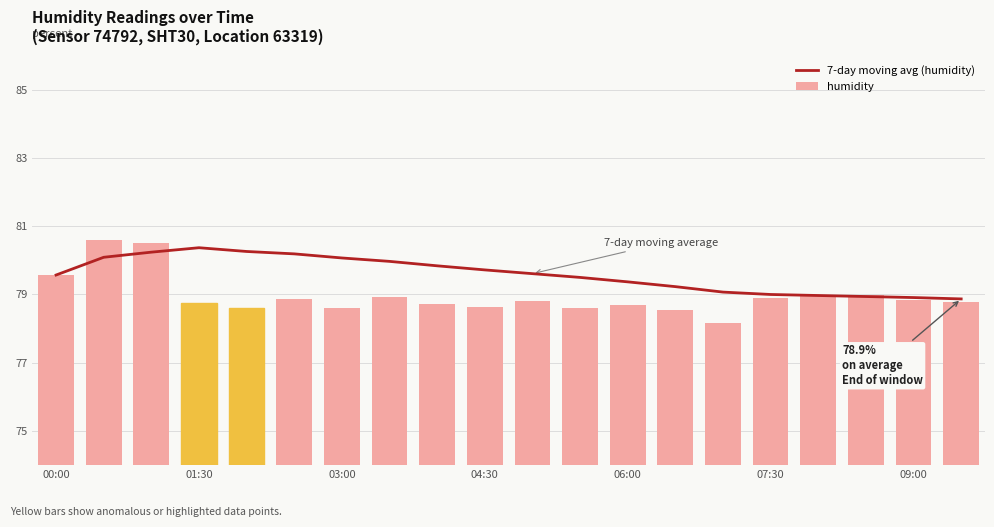

Are the bars grouped side by side (vs. stacked)?

Yes